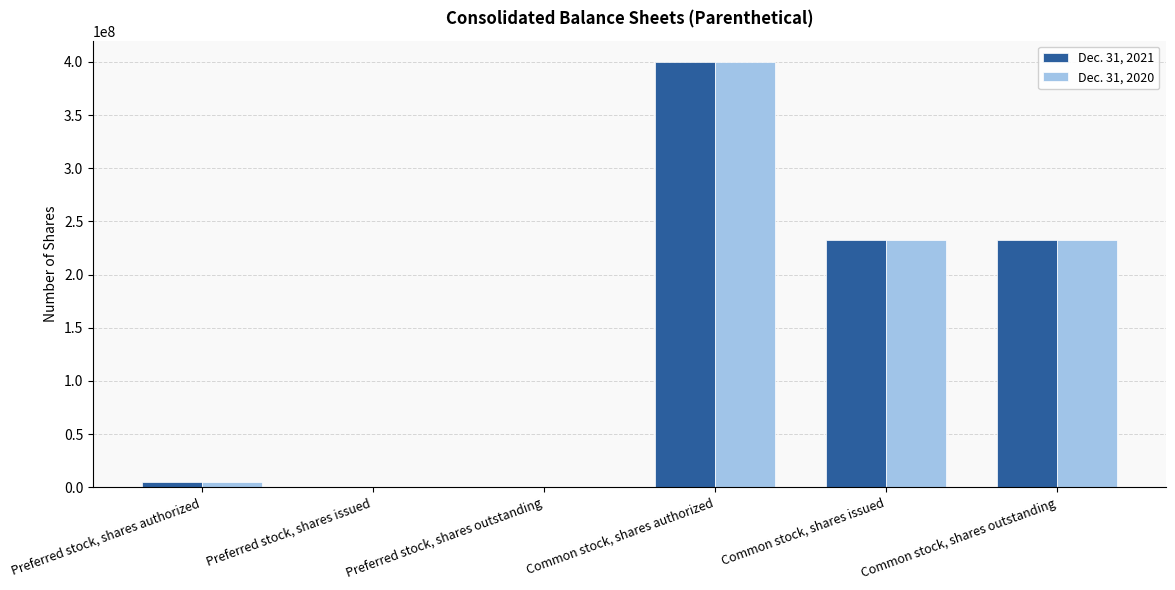

Reading left to right, list all the values displayed in this chart.

Dec. 31, 2021: 5000000	175000	175000	400000000	232924646	232924646
Dec. 31, 2020: 5000000	175000	175000	400000000	232414718	232414718